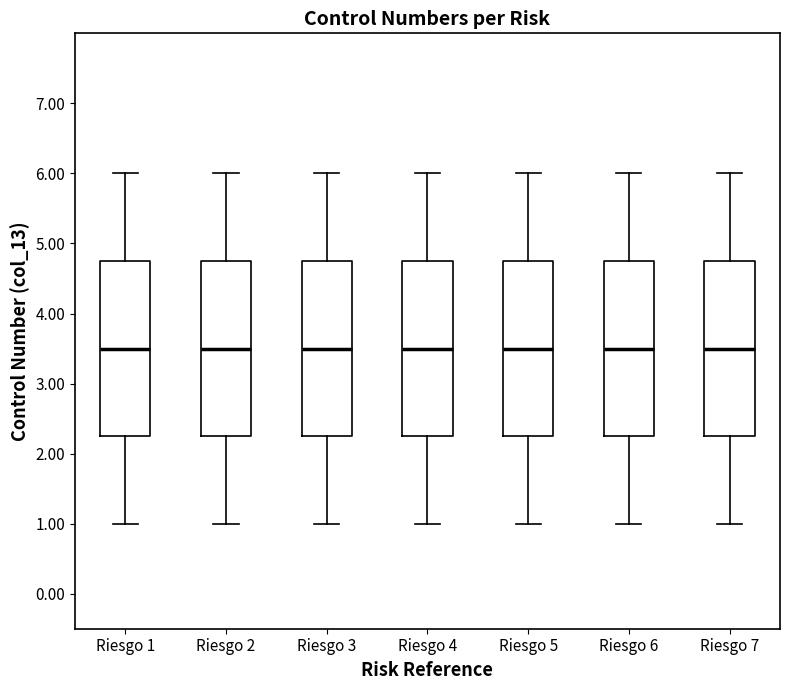

Reading left to right, read every box against the y-axis: the position of its median line, the range the box covers, and the ends of its whiskers. The values are not printed on the chart, so give them approximately, as read against the axis.

Riesgo 1: median 3.5, box 2.3 to 4.8, whiskers 1.0 to 6.0
Riesgo 2: median 3.5, box 2.3 to 4.8, whiskers 1.0 to 6.0
Riesgo 3: median 3.5, box 2.3 to 4.8, whiskers 1.0 to 6.0
Riesgo 4: median 3.5, box 2.3 to 4.8, whiskers 1.0 to 6.0
Riesgo 5: median 3.5, box 2.3 to 4.8, whiskers 1.0 to 6.0
Riesgo 6: median 3.5, box 2.3 to 4.8, whiskers 1.0 to 6.0
Riesgo 7: median 3.5, box 2.3 to 4.8, whiskers 1.0 to 6.0